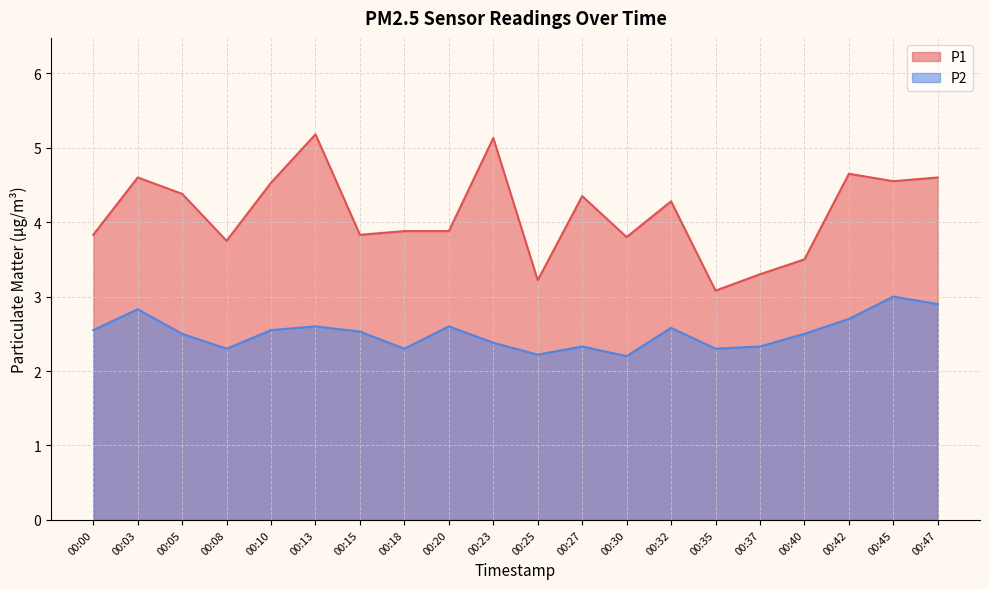

Rank the series by their maximum value, from lowest to highest.

P2, P1